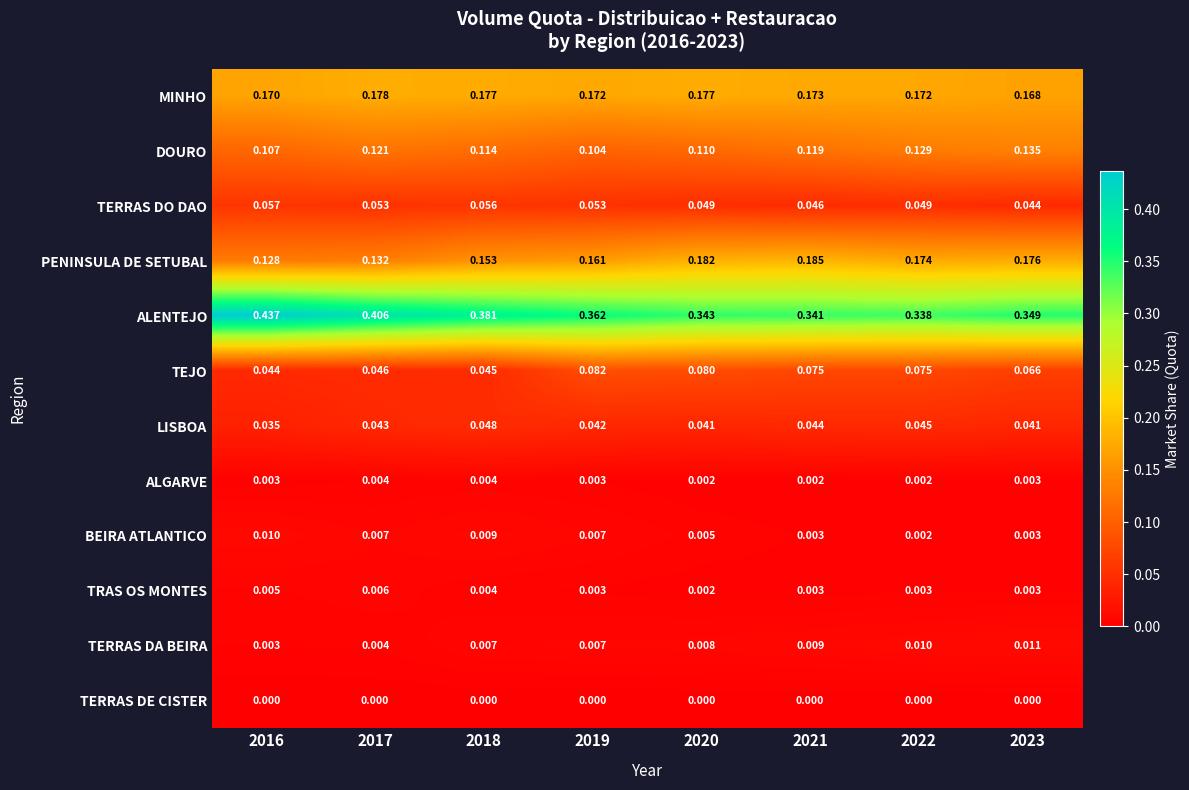

What is the total value across all series at 2022?

1.0